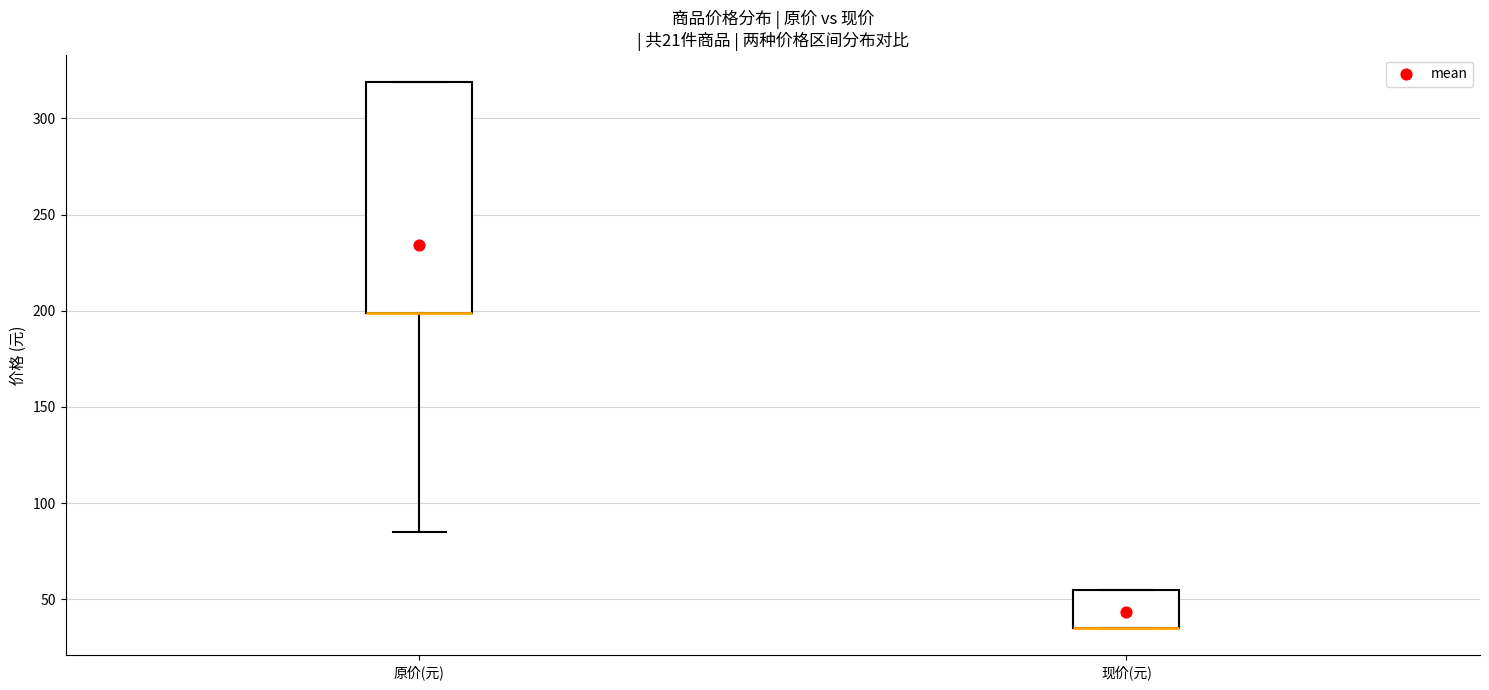

Where does the lower whisker of the box for 原价(元) end on the y-axis? The values are not printed on the chart, so give them approximately, as read against the axis.

85